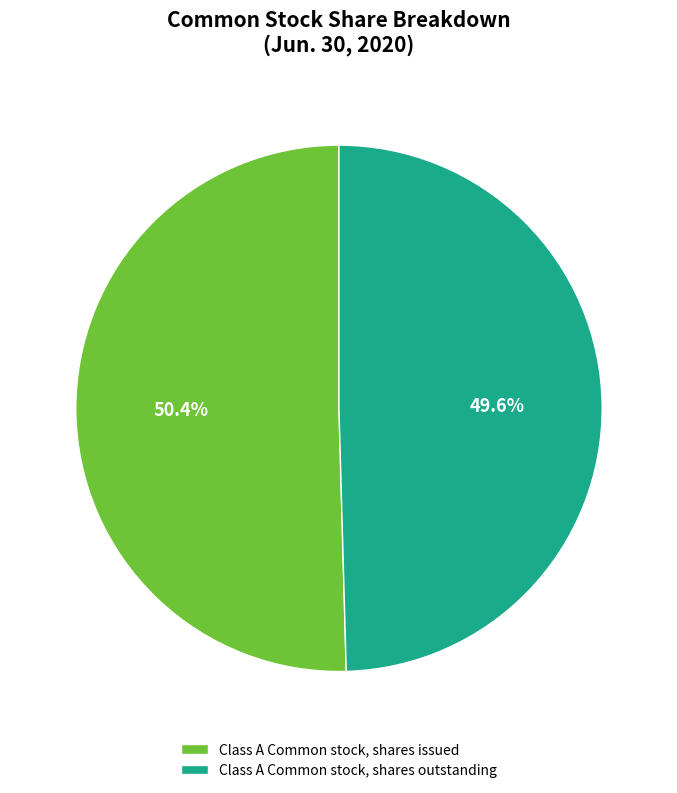

How many segments does this pie chart have?

2